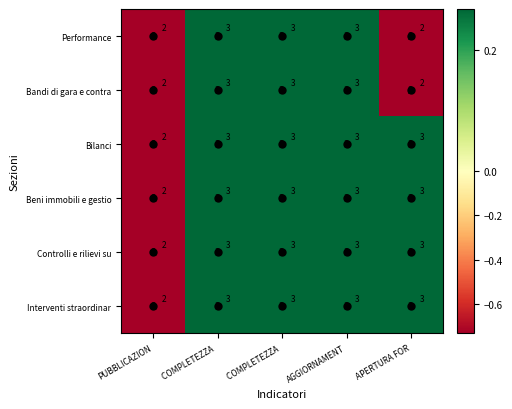

How many values in the Beni immobili e gestio series are below 3?

1